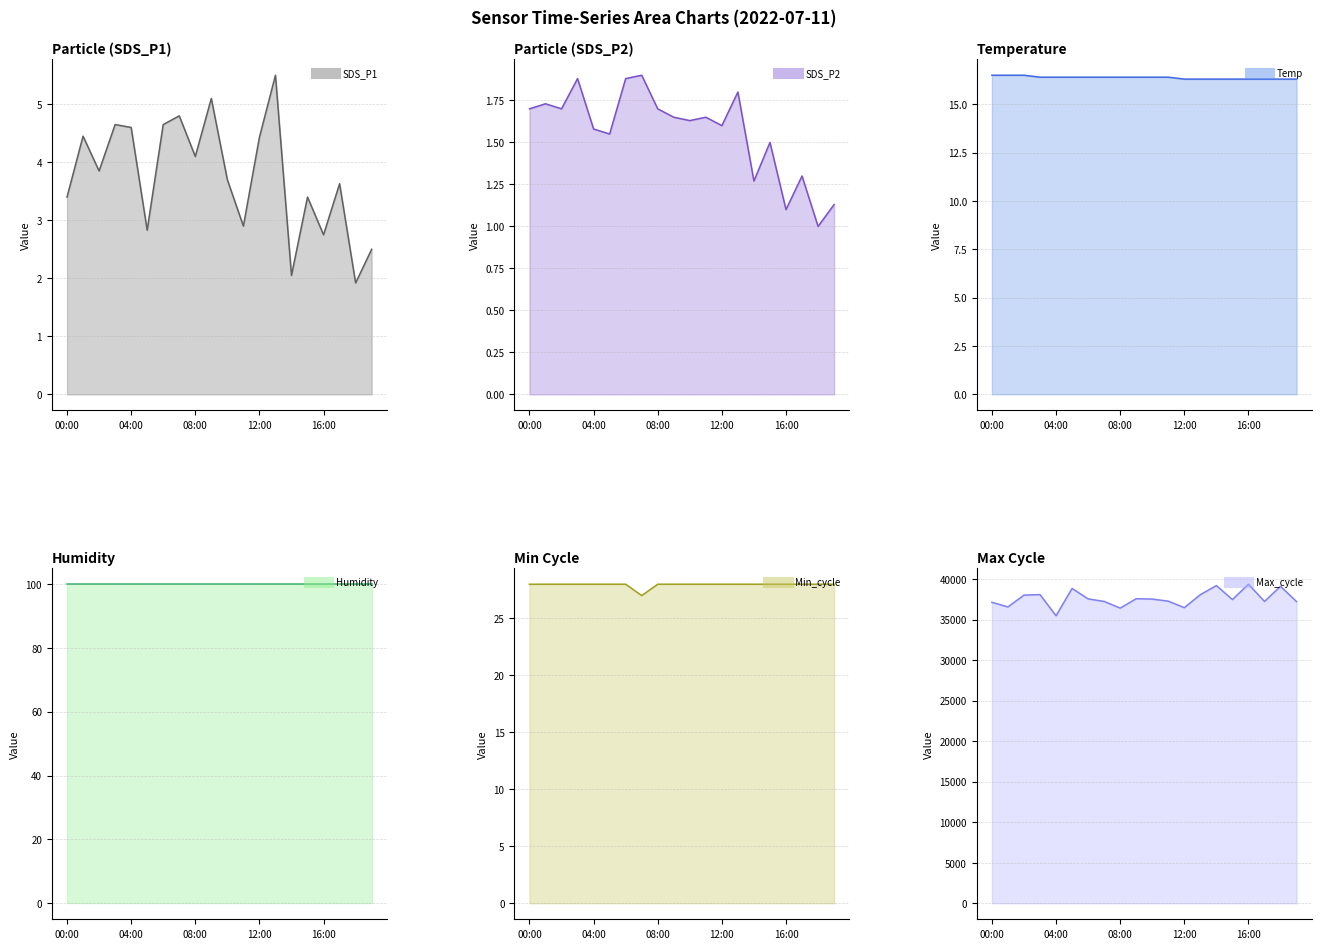

What is the difference between the maximum and minimum values in the Temp line series?

0.2